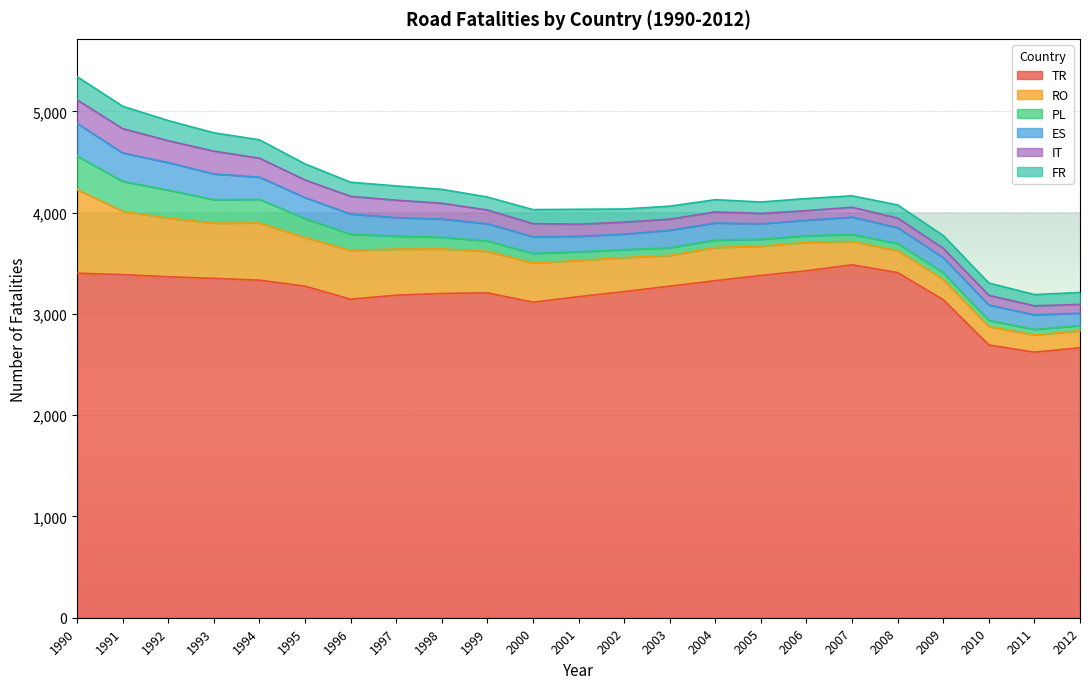

True or false: TR has a value of 5432 at 1997.

False